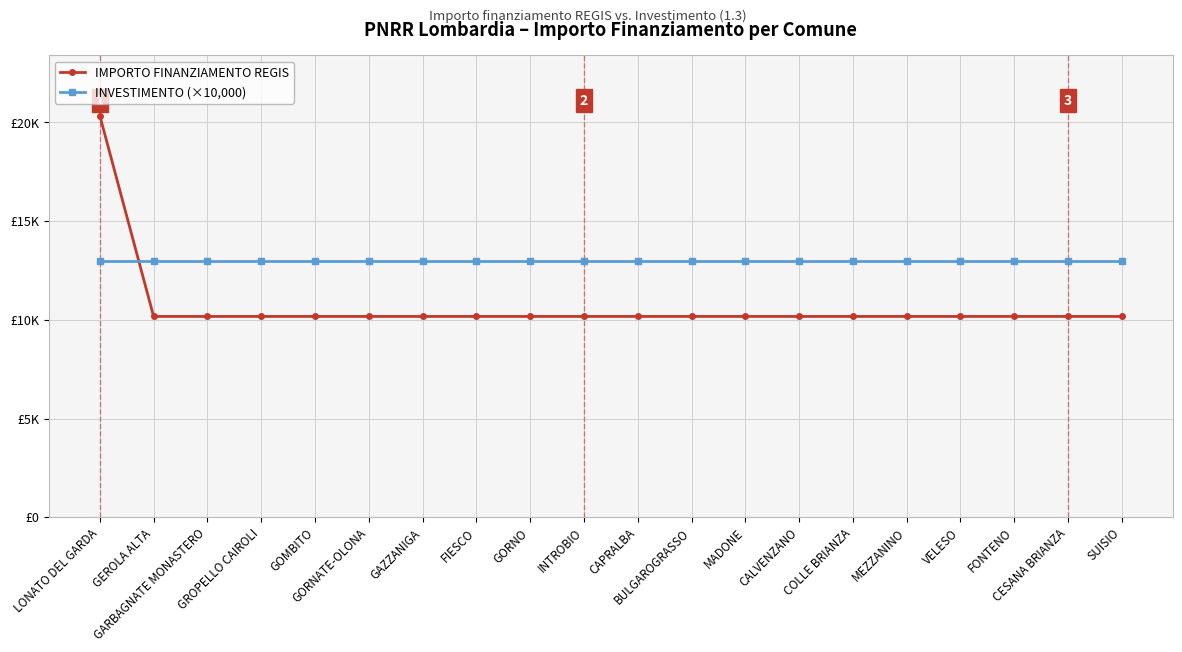

What is the difference between the IMPORTO FINANZIAMENTO REGIS values at LONATO DEL GARDA and CALVENZANO?

10172